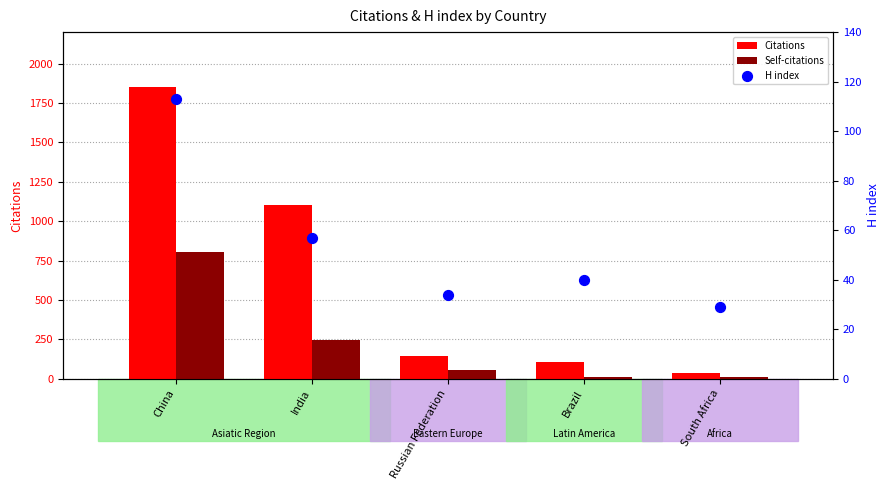

Is the value of H index at South Africa greater than the value of Self-citations at Brazil?

Yes